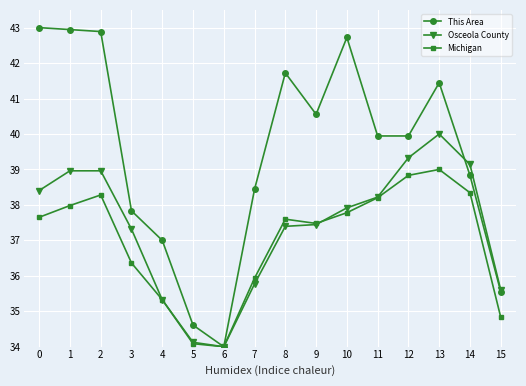

Count the number of data series in this chart.

3